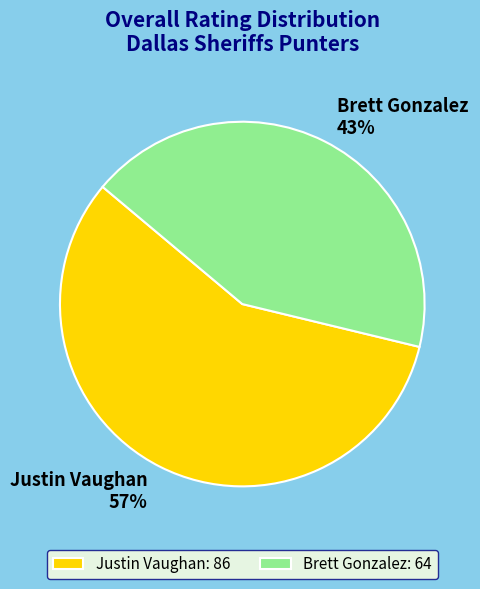

Is it true that Brett Gonzalez is 43% of the pie?

True